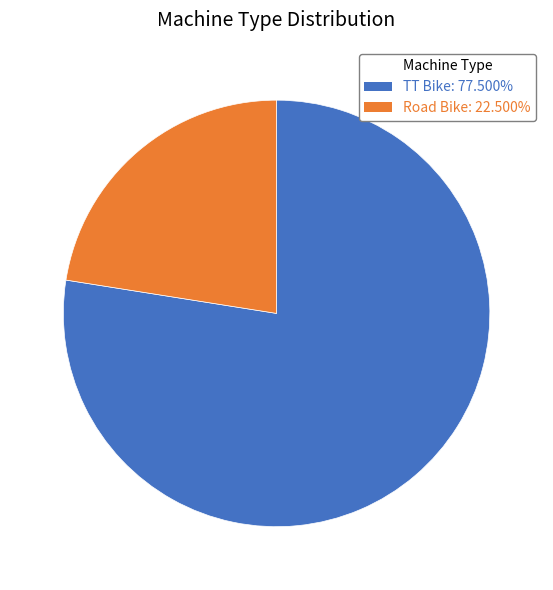

Does any single category account for the majority?

Yes